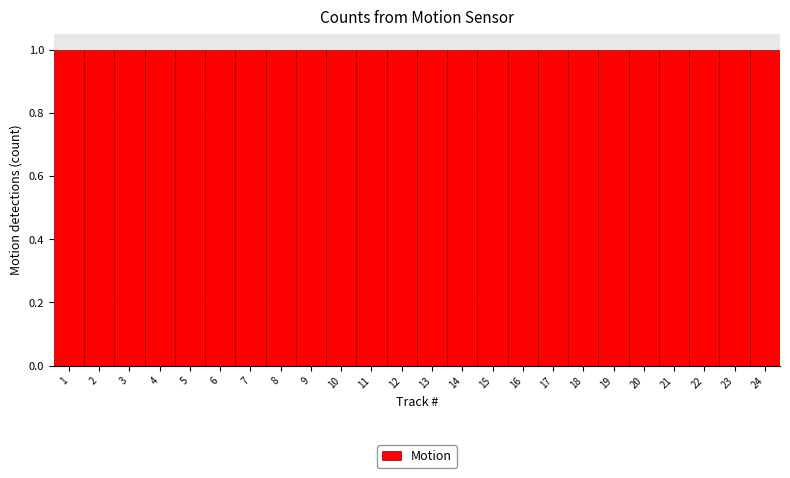

Reading left to right, transcribe this chart: for each bar, give the range it covers on the x-axis and its height. The values are not printed on the chart, so give them approximately, as read against the axis.

0.5 to 1.5: 1
1.5 to 2.5: 1
2.5 to 3.5: 1
3.5 to 4.5: 1
4.5 to 5.5: 1
5.5 to 6.5: 1
6.5 to 7.5: 1
7.5 to 8.5: 1
8.5 to 9.5: 1
9.5 to 10.5: 1
10.5 to 11.5: 1
11.5 to 12.5: 1
12.5 to 13.5: 1
13.5 to 14.5: 1
14.5 to 15.5: 1
15.5 to 16.5: 1
16.5 to 17.5: 1
17.5 to 18.5: 1
18.5 to 19.5: 1
19.5 to 20.5: 1
20.5 to 21.5: 1
21.5 to 22.5: 1
22.5 to 23.5: 1
23.5 to 24.5: 1